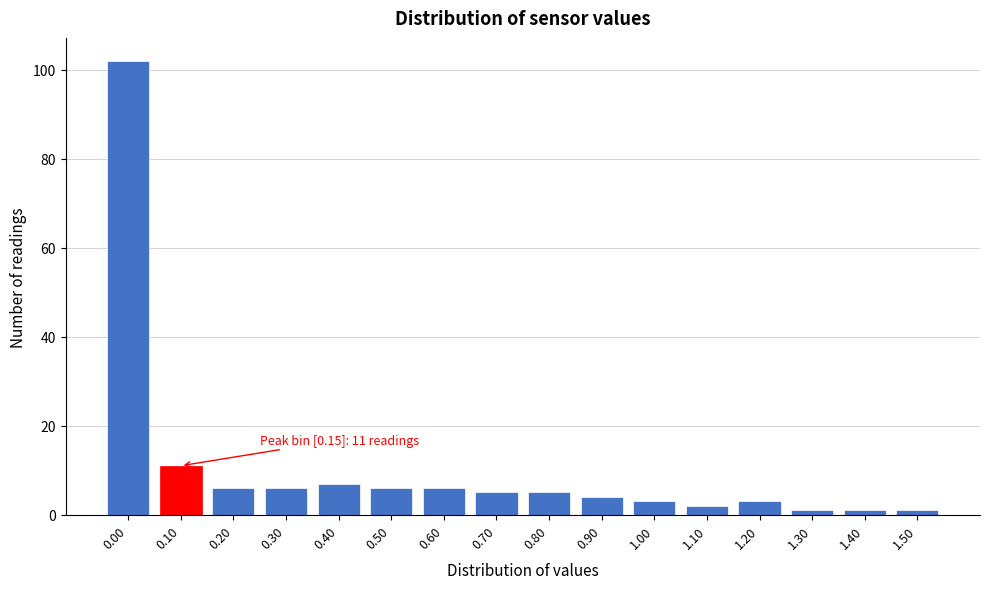

Reading left to right, extract all data points from this chart.

0.00=102	0.10=11	0.20=6	0.30=6	0.40=7	0.50=6	0.60=6	0.70=5	0.80=5	0.90=4	1.00=3	1.10=2	1.20=3	1.30=1	1.40=1	1.50=1